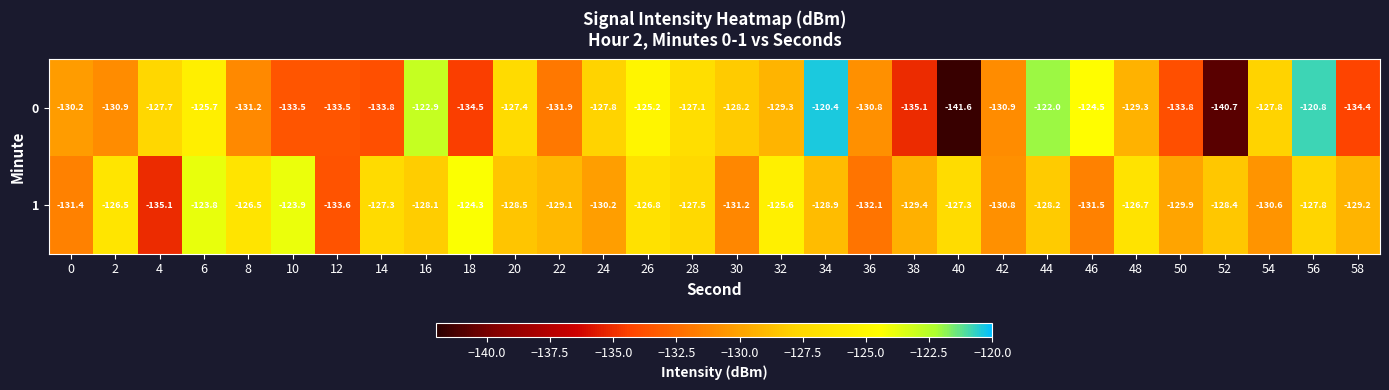

At which label does 0 first exceed -129?

4